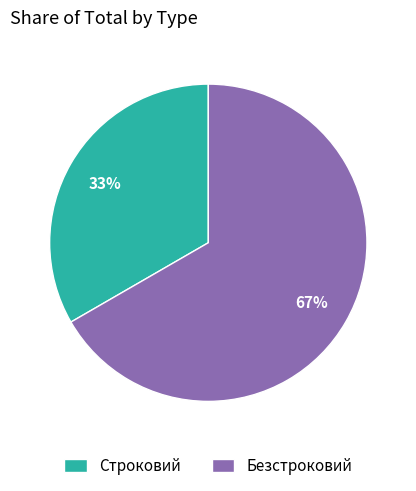

To the nearest percent, what percentage of the pie is Строковий?

33%